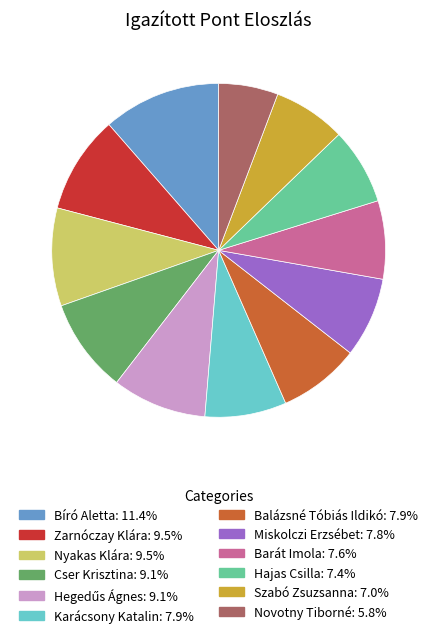

How many segments does this pie chart have?

12